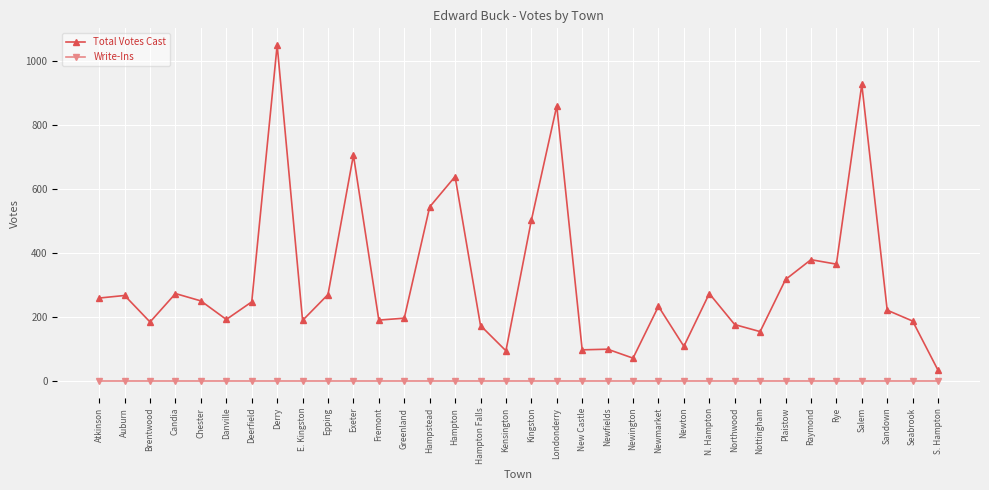

What is the label of the 31st point from the right?

Candia